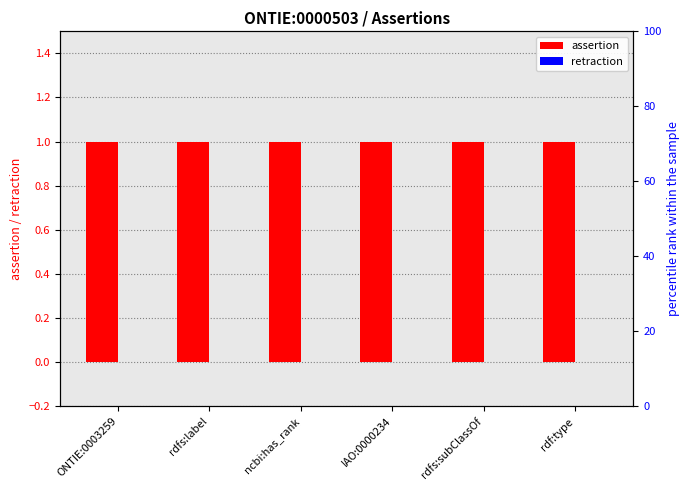

What is the total value across all series at ncbi:has_rank?

1